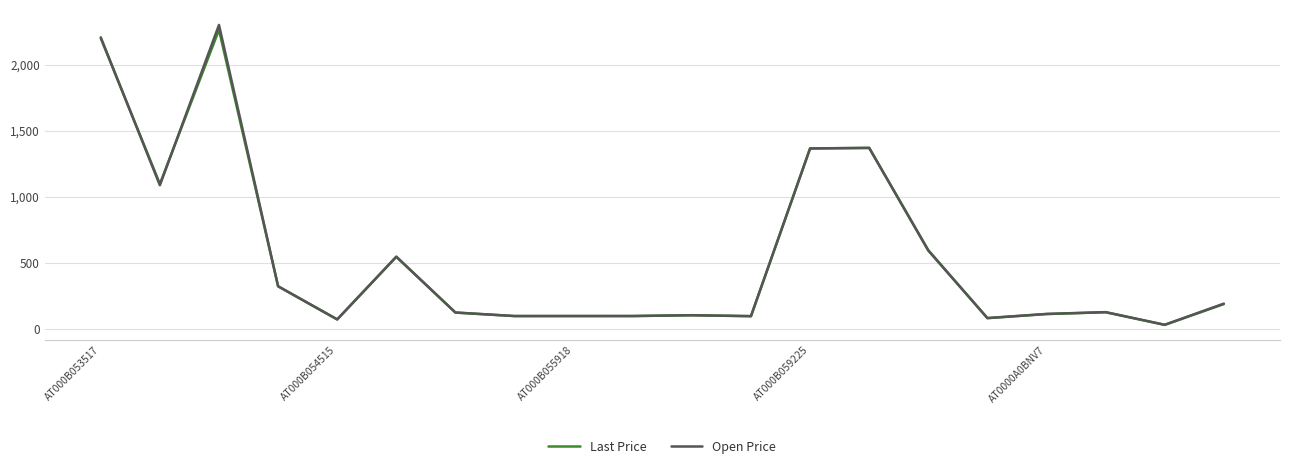

What are all the series names shown in the legend?

Last Price, Open Price